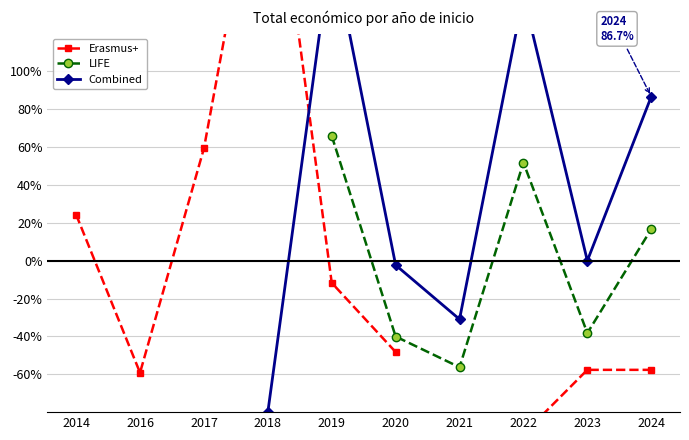

What are all the series names shown in the legend?

Erasmus+, LIFE, Combined